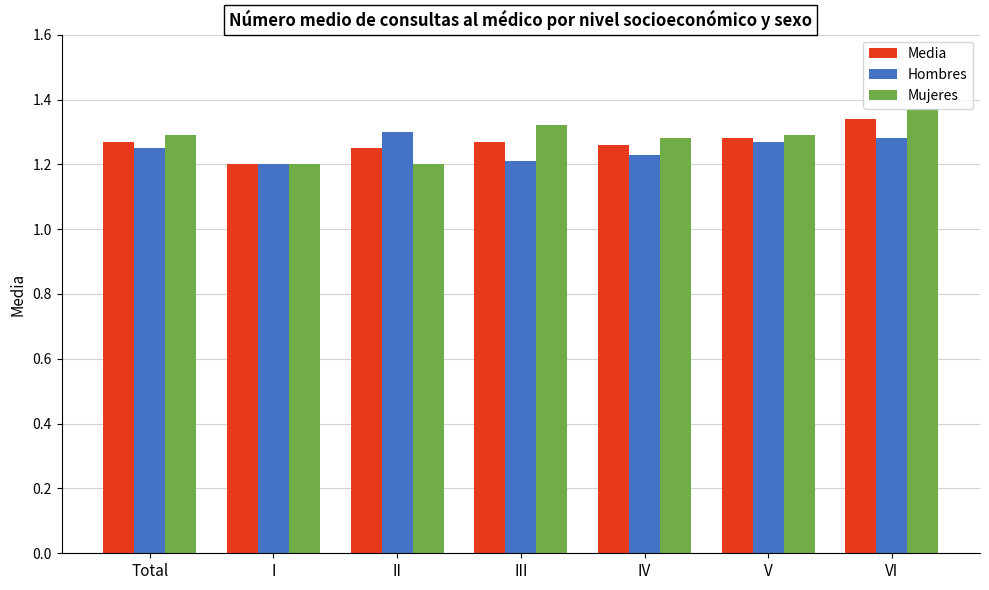

How many groups of bars are there?

7